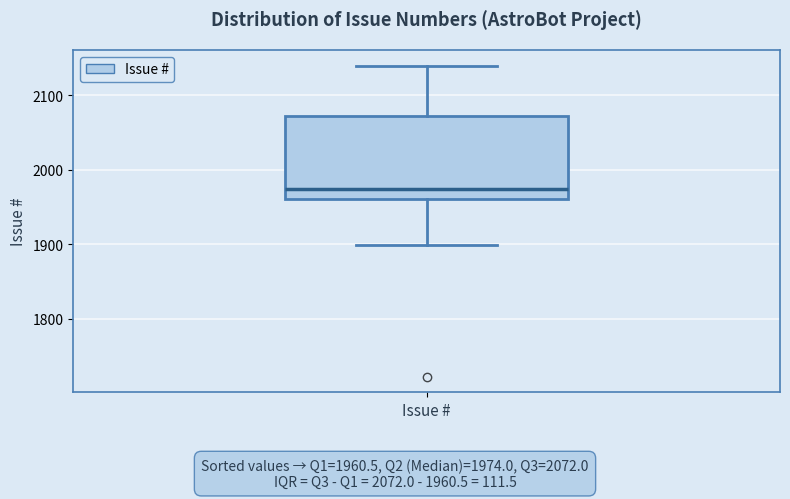

Read this box plot against the y-axis: the position of the median line, the range covered by the box, and the ends of both whiskers. The values are not printed on the chart, so give them approximately, as read against the axis.

median 1970, box 1960 to 2070, whiskers 1900 to 2140